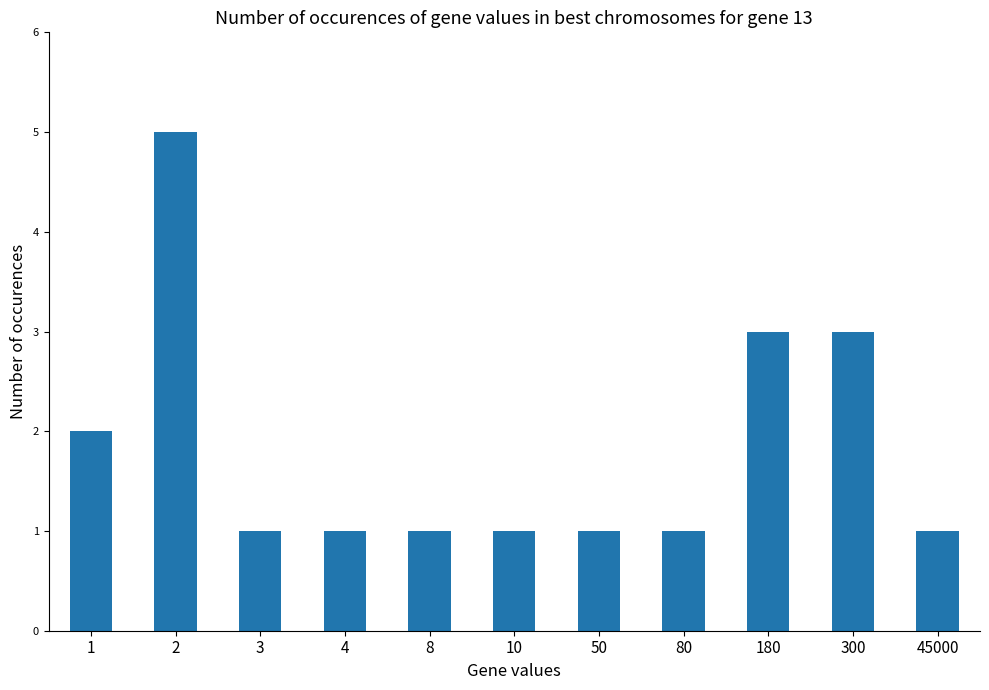

What is the maximum value shown in the chart?

5